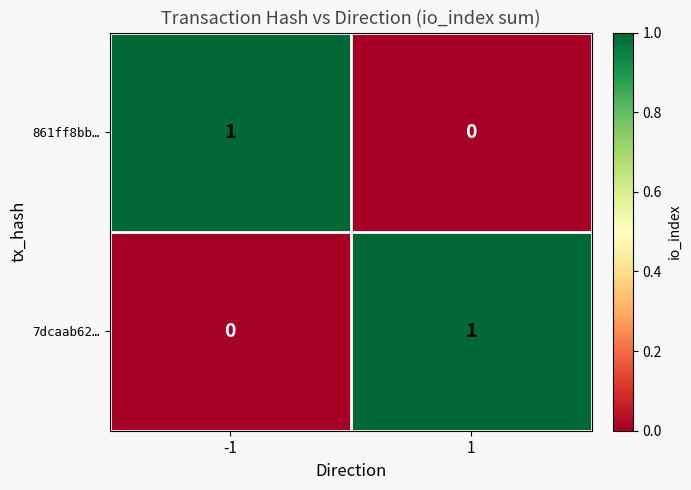

Reading left to right, list all the values displayed in this chart.

861ff8bb…: -1=1	1=0
7dcaab62…: -1=0	1=1